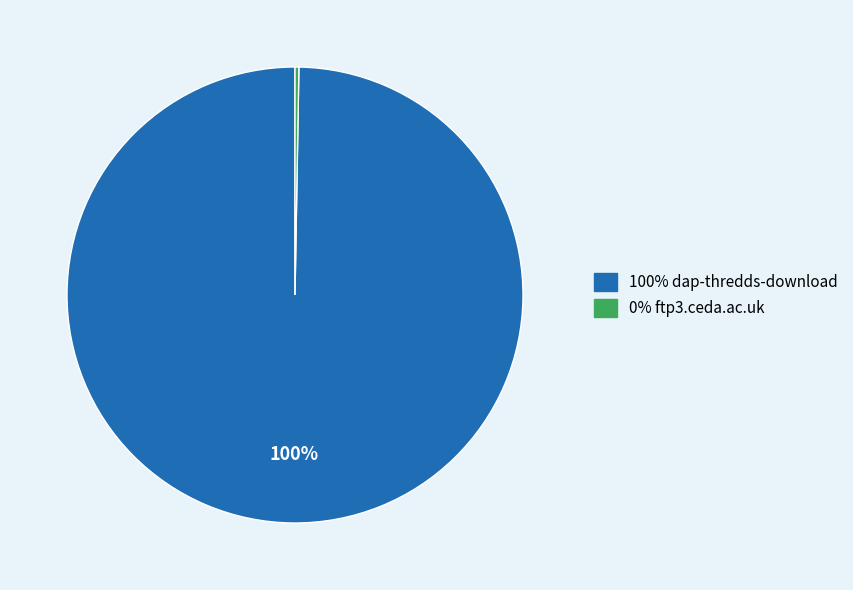

To the nearest percent, what is the average slice percentage?

50%